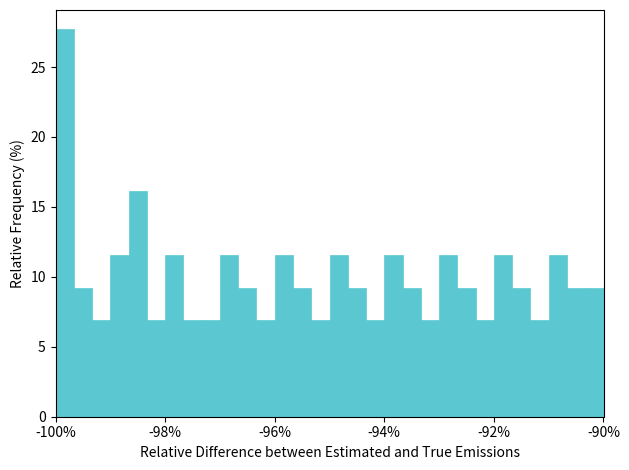

Read against the x-axis, roughly where is the centre of the tallest bar?

-99.8